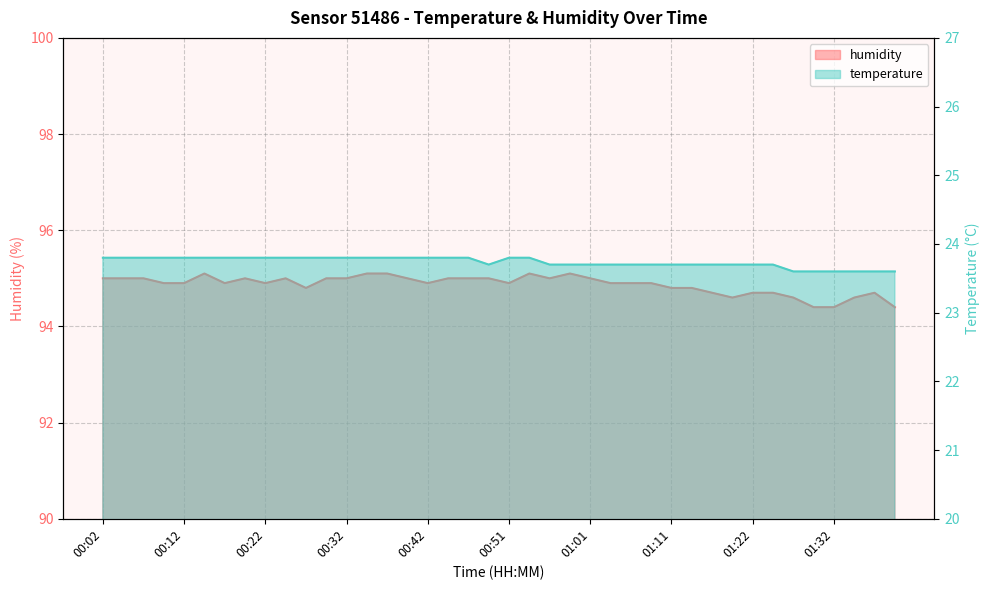

Count the humidity values in the range 94 to 95.

35